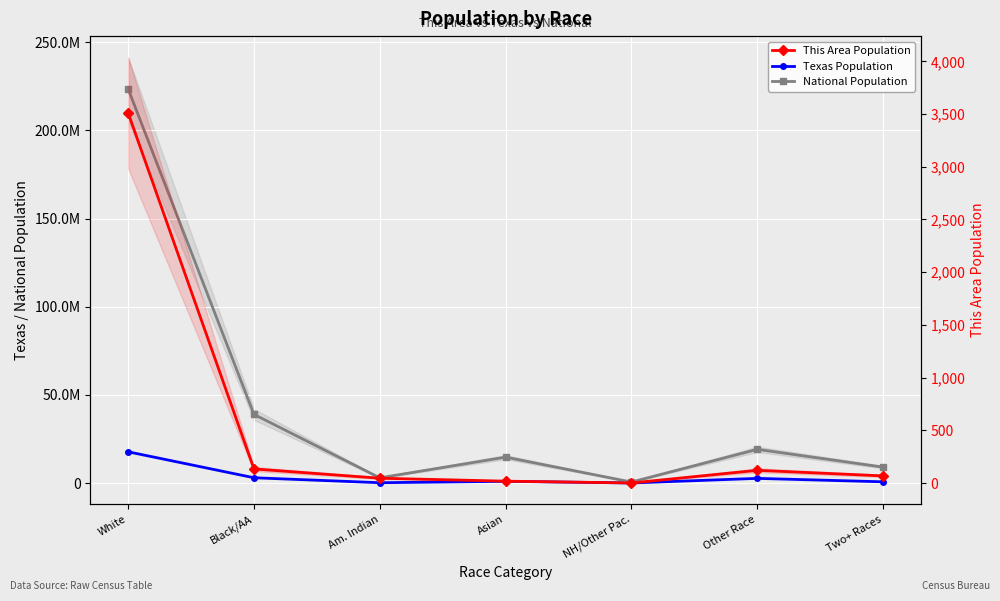

The value of This Area at Am. Indian is 17. True or false?

False